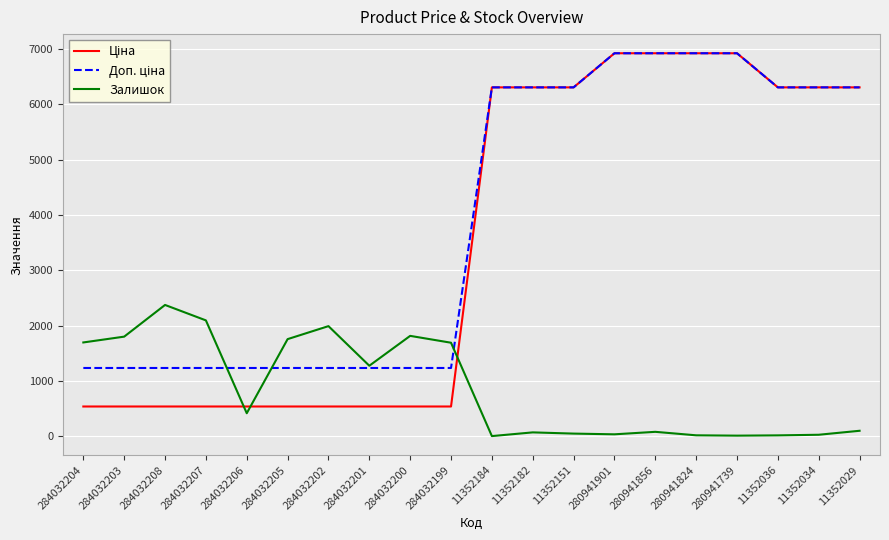

What is the spread (max minus min) of values at 284032206?

818.4